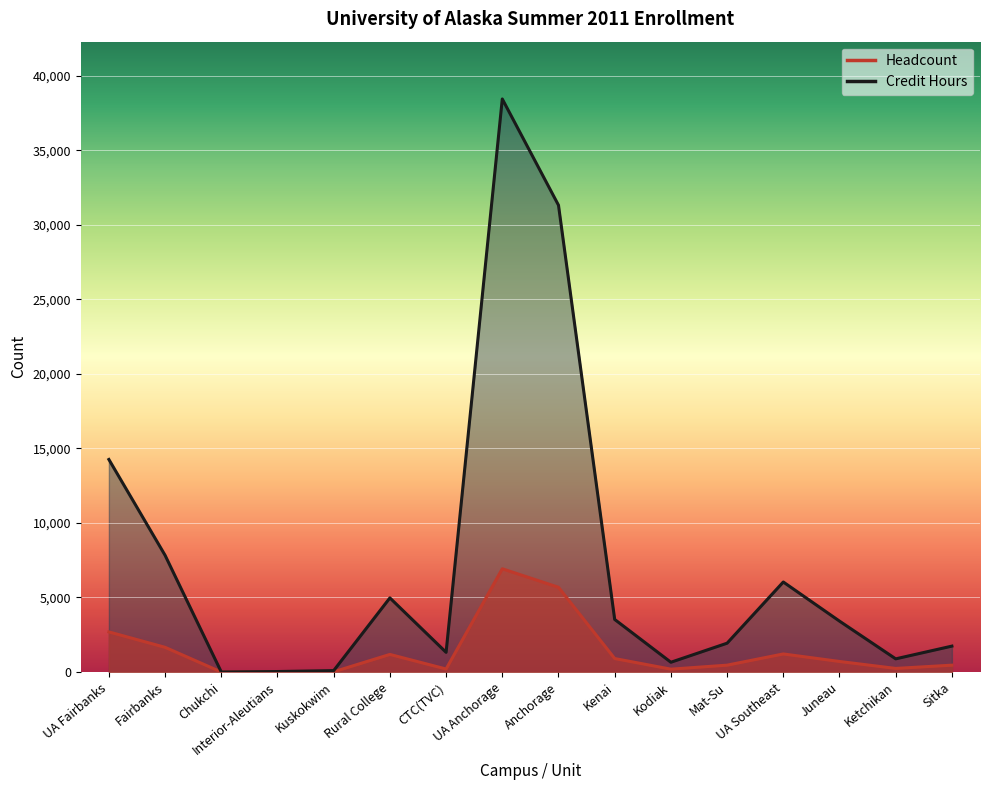

List the series in order of their overall mean, lowest first.

Headcount, Credit Hours